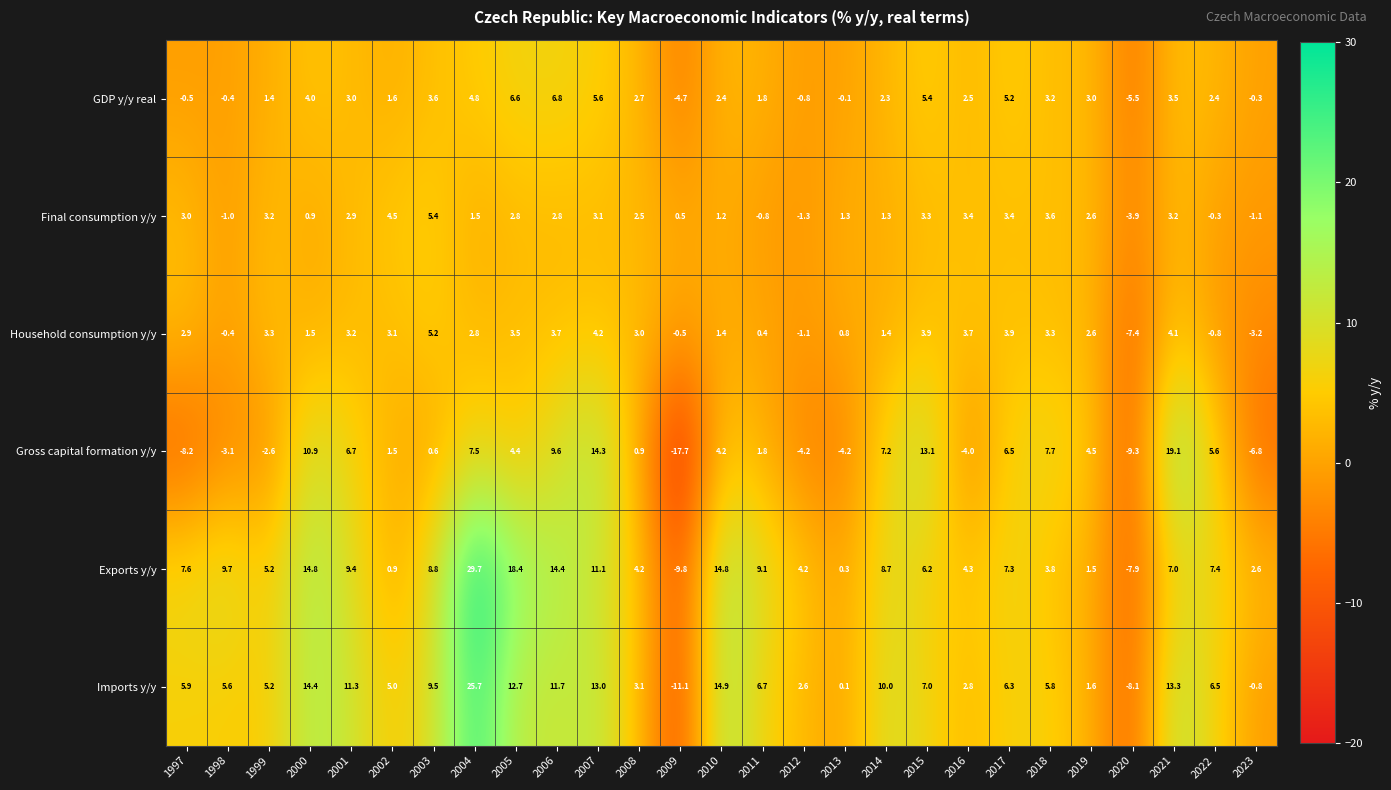

How many series are shown in this chart?

6